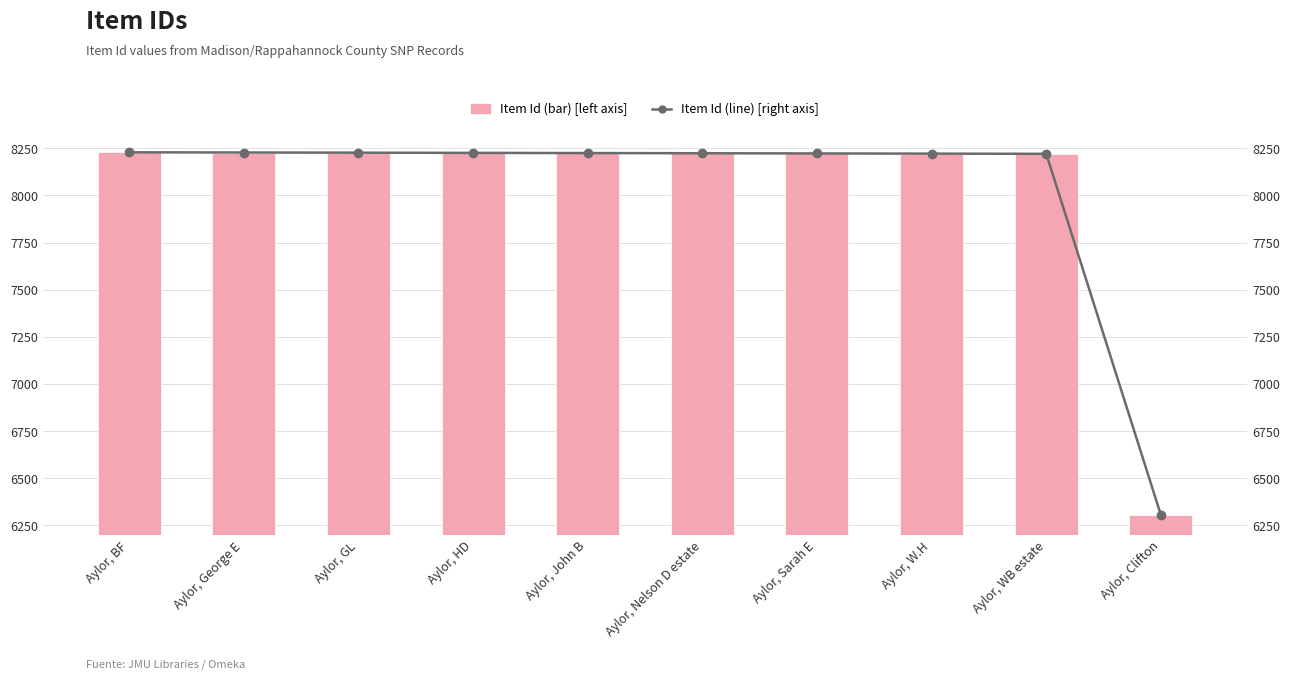

What is the minimum value shown in the chart?

6305